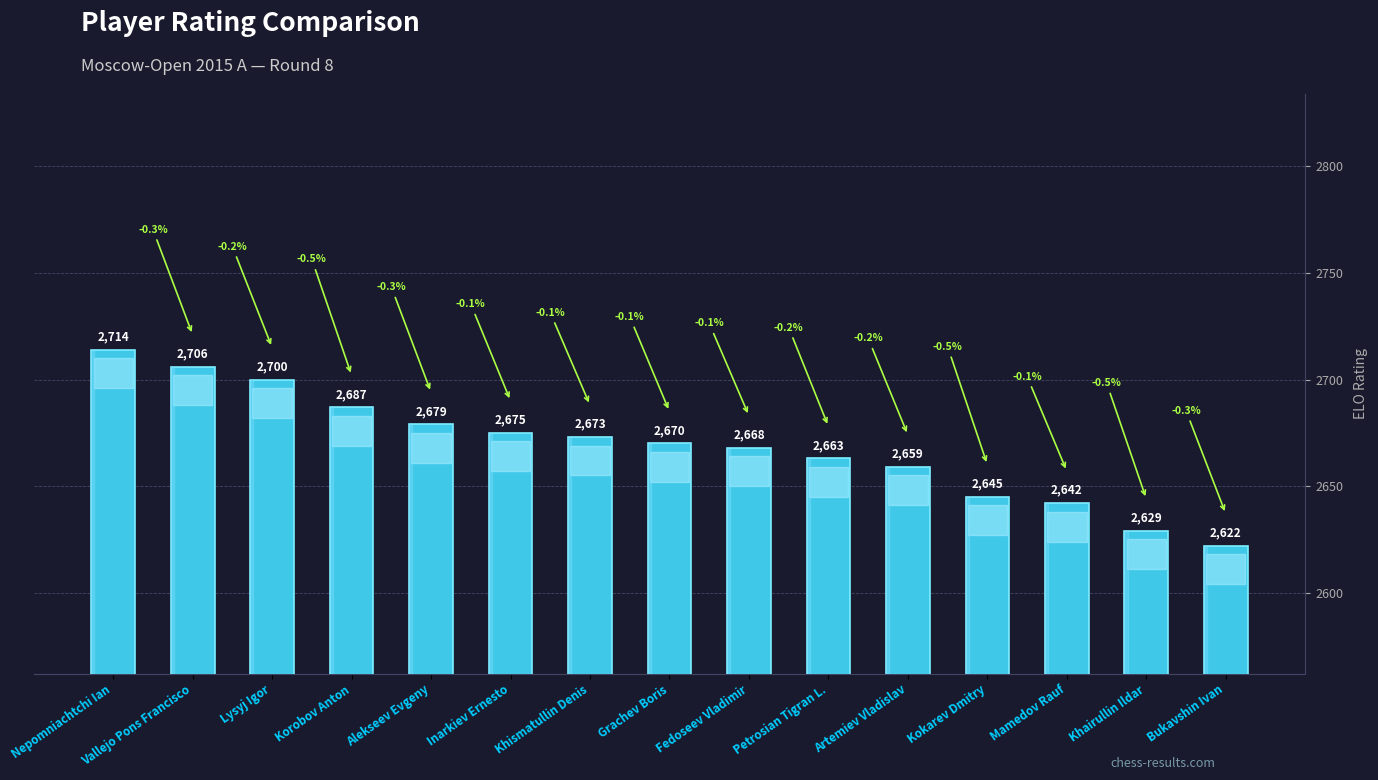

Reading right to left, what are all the values shown in this chart?

2622	2629	2642	2645	2659	2663	2668	2670	2673	2675	2679	2687	2700	2706	2714